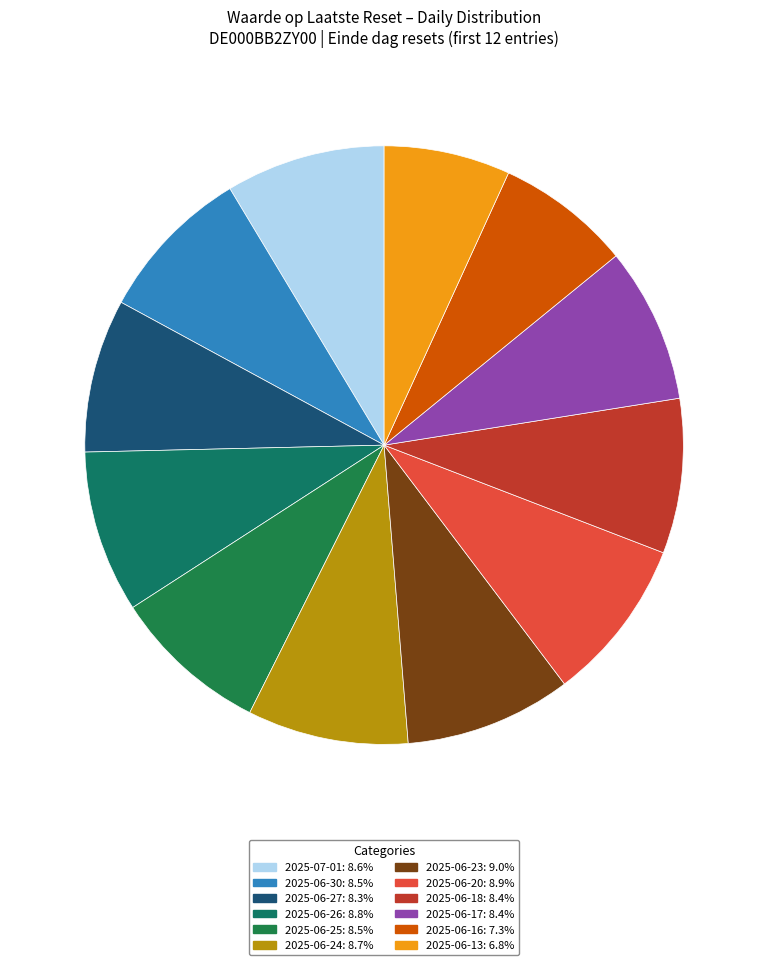

Is there any slice that represents more than half of the pie?

No